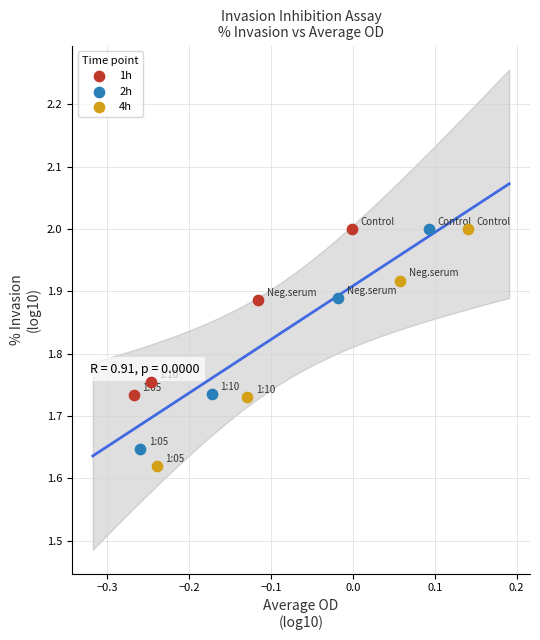

Which series has the largest Y range (max minus min)?

4h